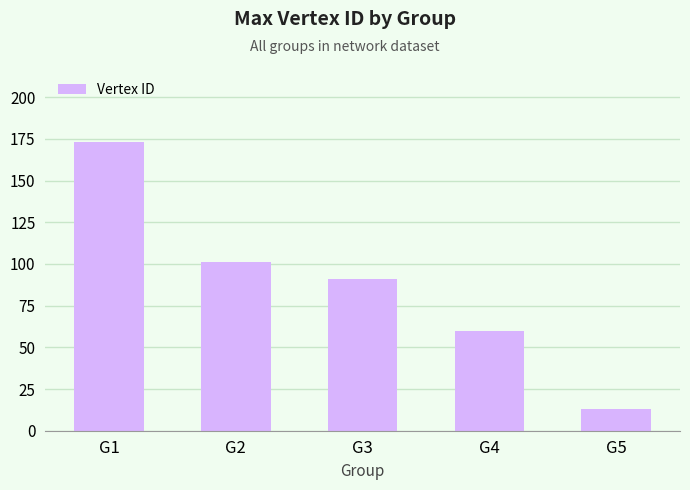

Between G3 and G4, which is larger?

G3